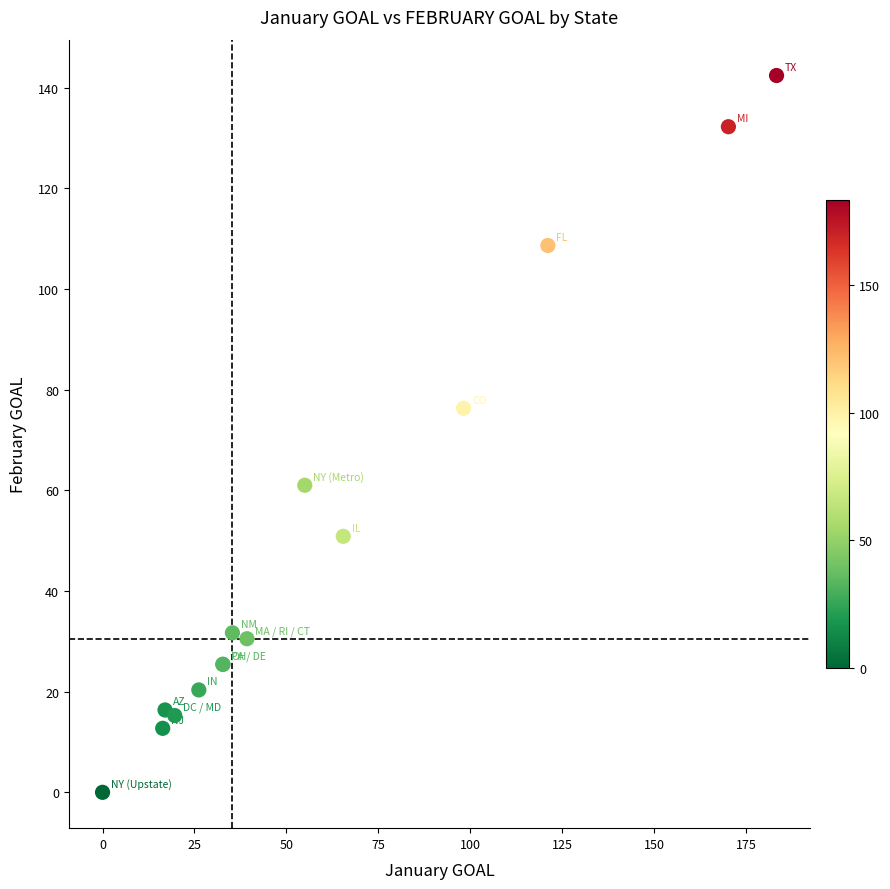

What Y value in the scatter plot is closest to 71?

76.3